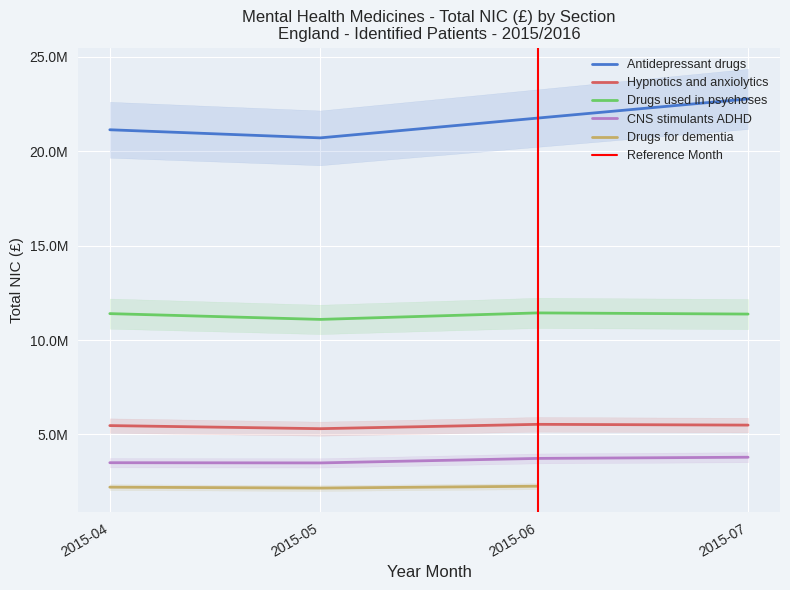

Between 201506 and 201507, which series saw the biggest shift?

Antidepressant drugs